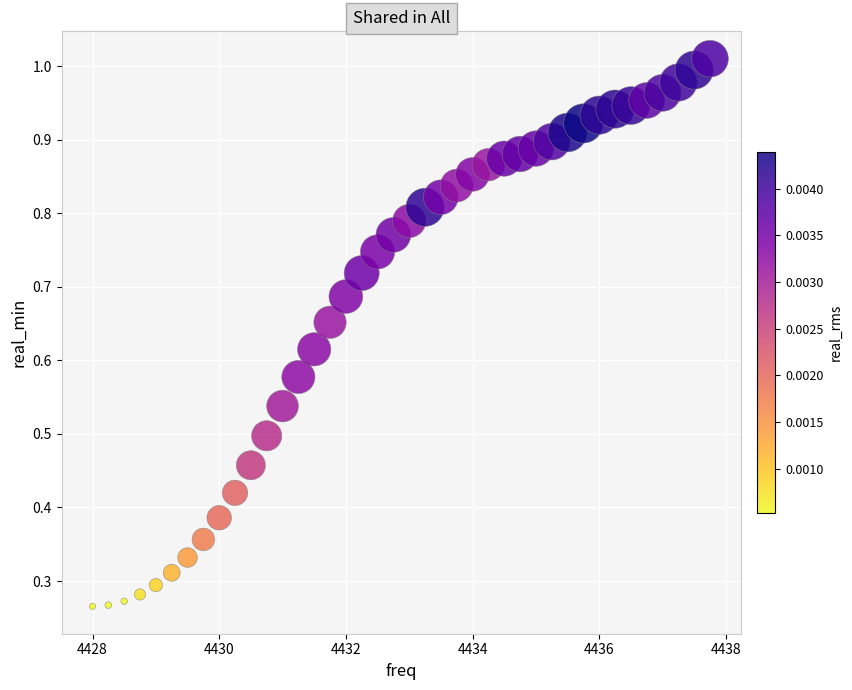

What is the range of X values (max minus min)?

9.8